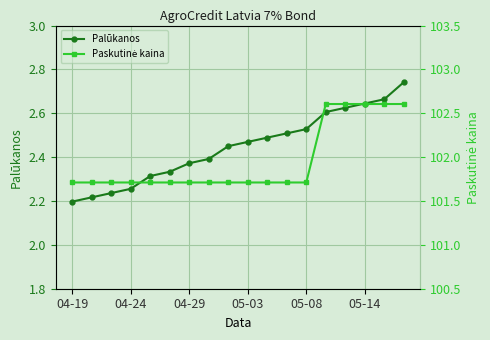

Count the Palūkanos values in the range 2 to 3.

18